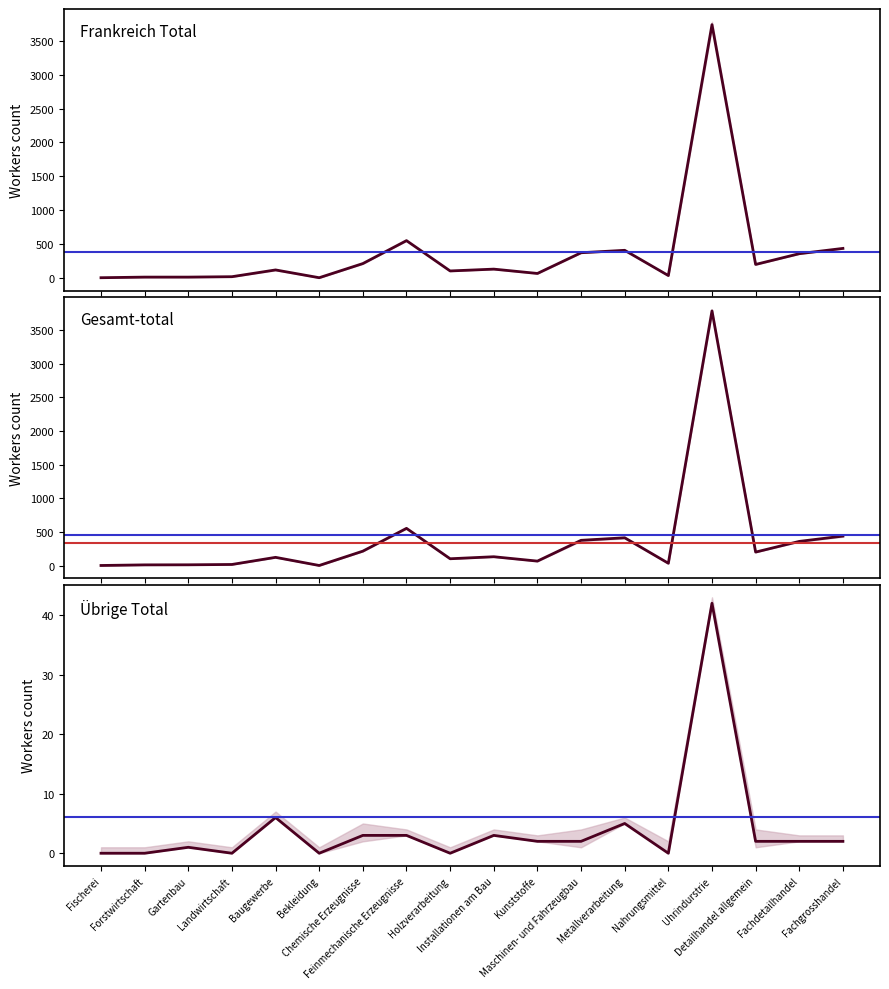

True or false: Übrige Total has more than 1 points higher than both neighbors.

True